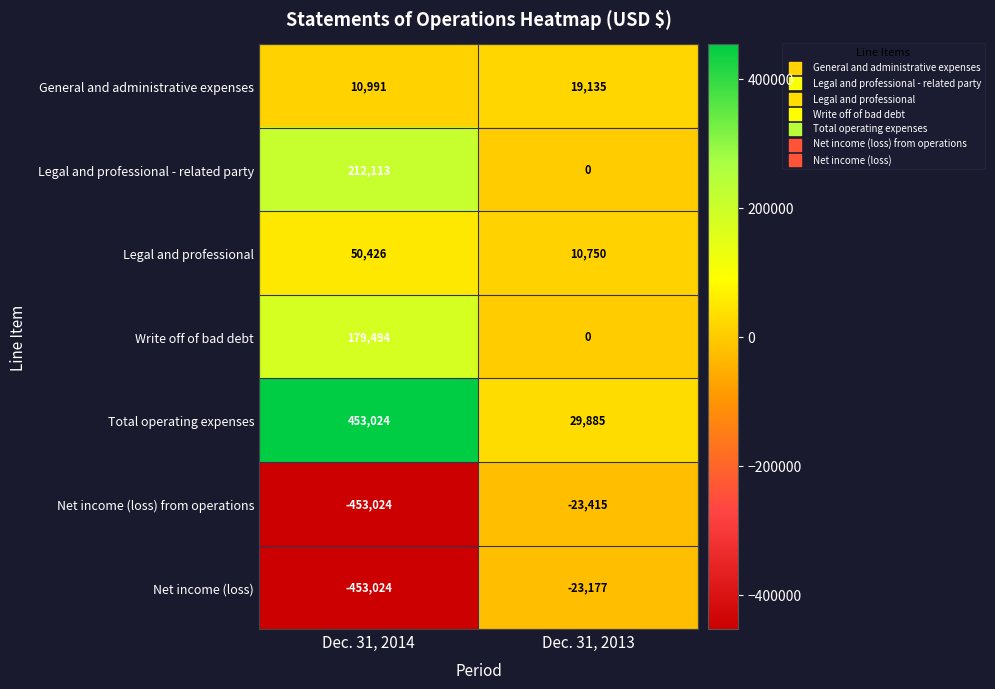

Which label corresponds to the largest value in the chart?

Dec. 31, 2014